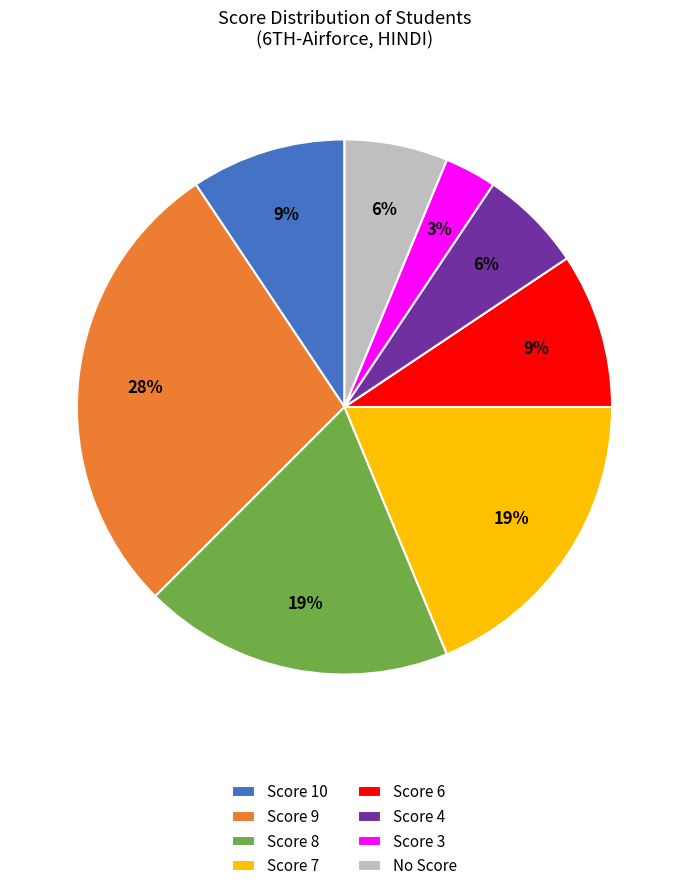

Is it true that Score 8 is 19% of the pie?

True